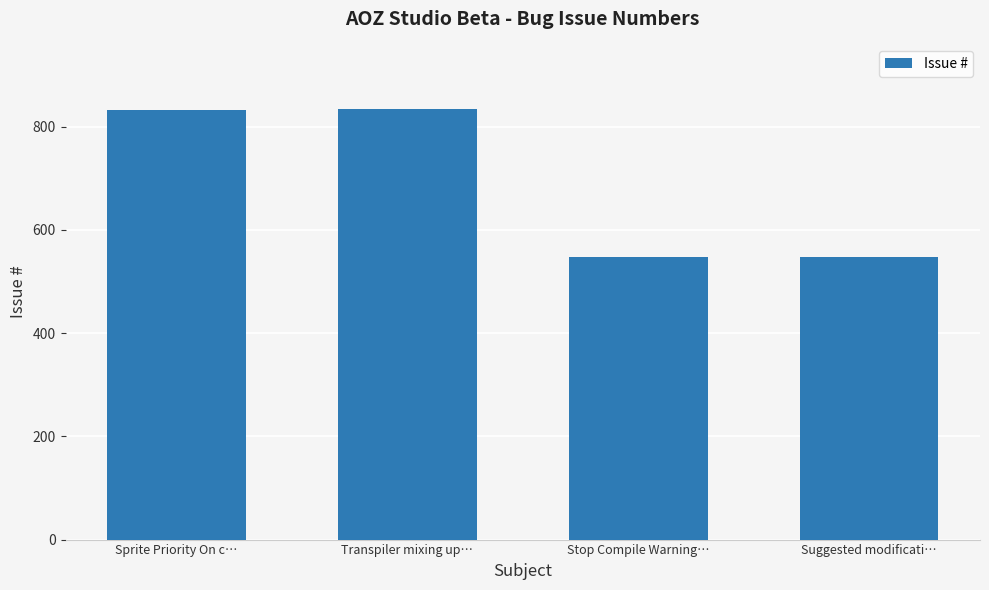

Are the bars grouped side by side (vs. stacked)?

No